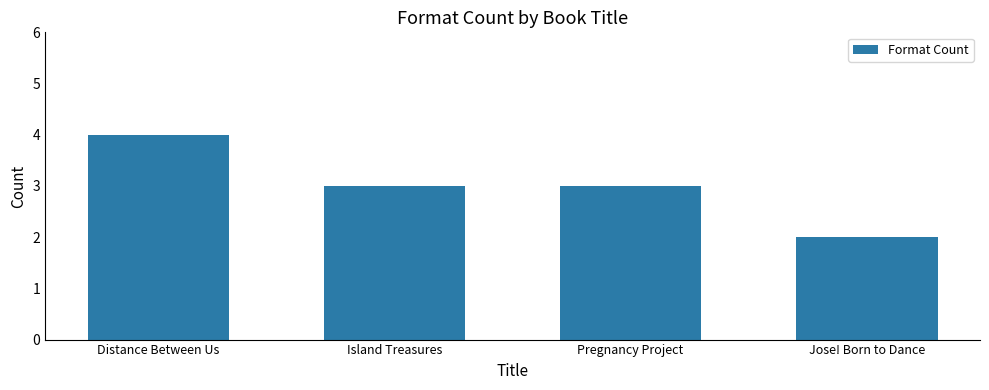

What is the greatest value displayed?

4